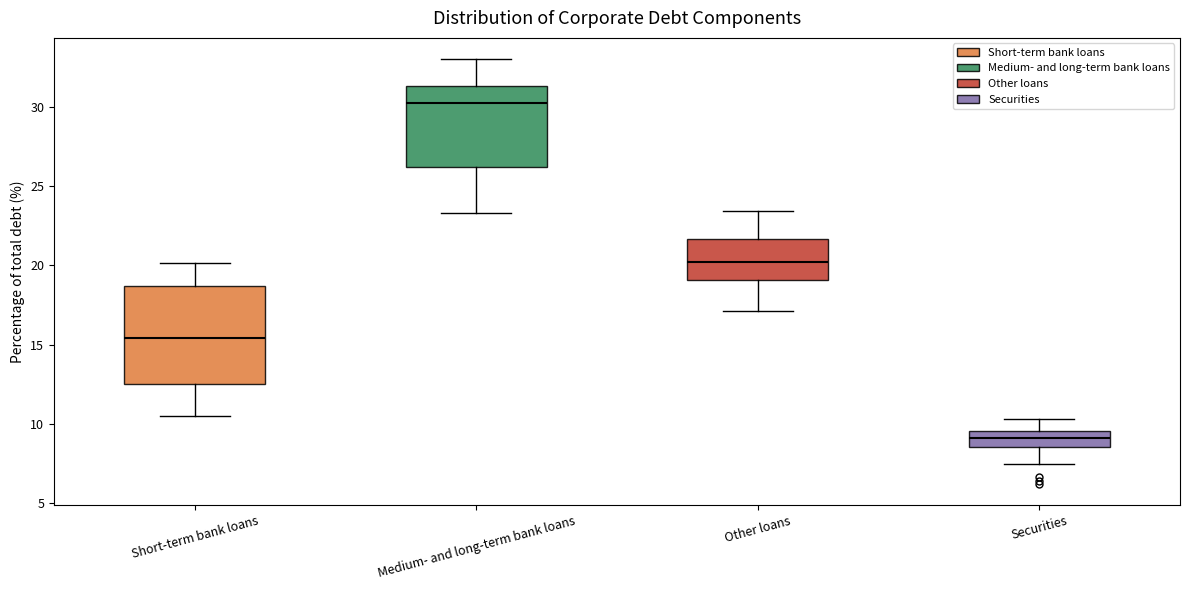

Where is the upper edge of the box for Short-term bank loans on the y-axis? The values are not printed on the chart, so give them approximately, as read against the axis.

18.5